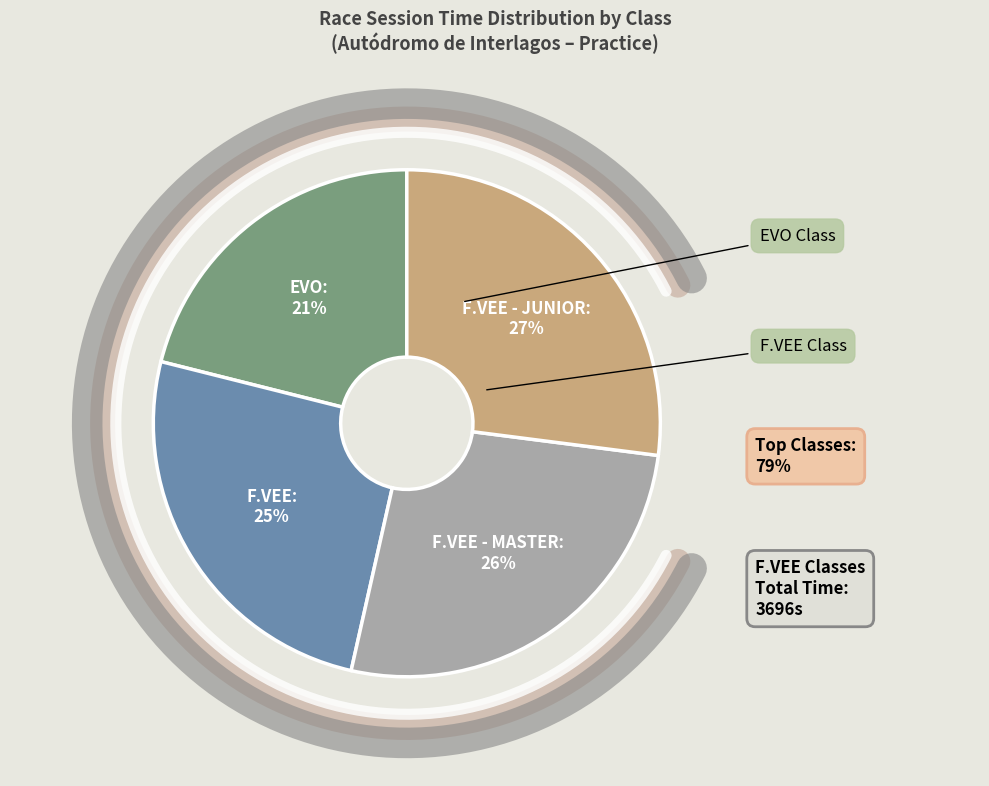

To the nearest percent, what is the average slice percentage?

25%